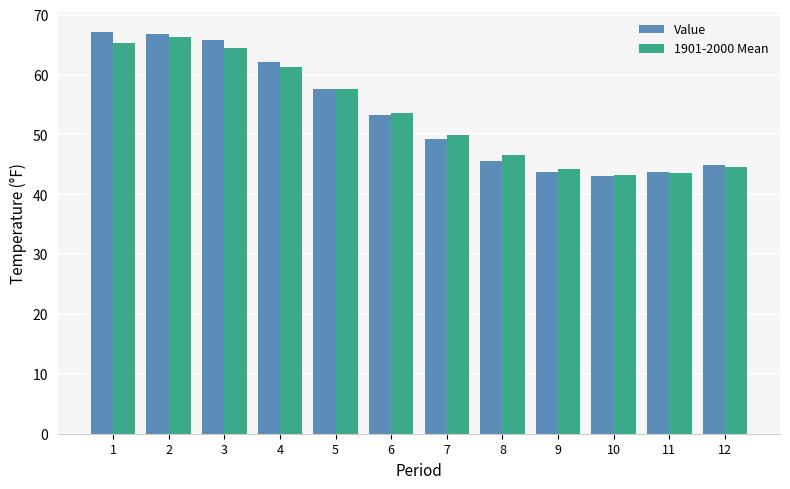

What is the spread (max minus min) of values at 6?

0.3